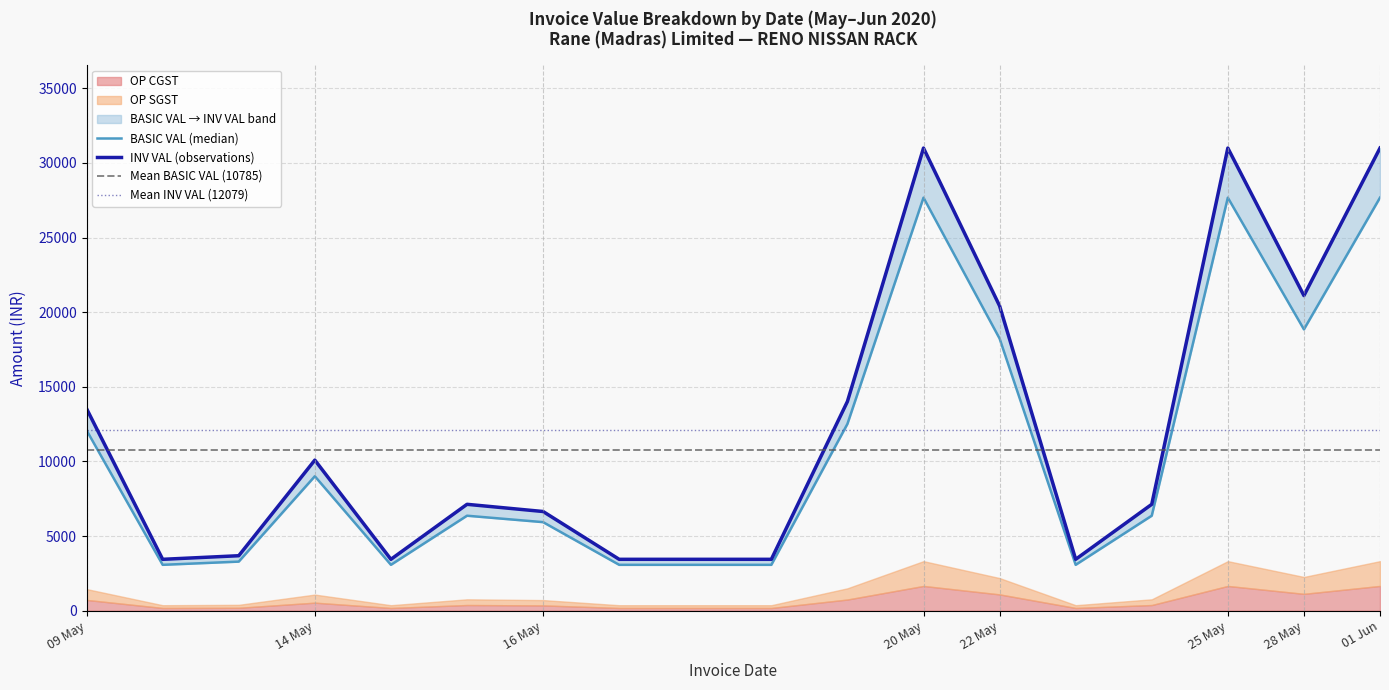

The QTY series shows 140.2 at 09/05/2020. True or false?

False